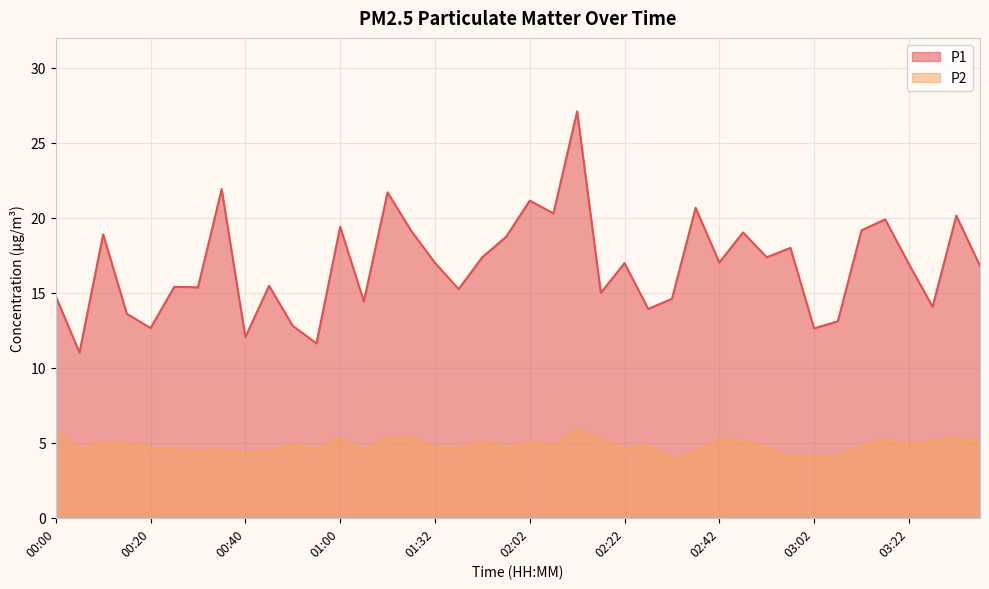

True or false: P2 has a value of 1.0 at 02:27.

False